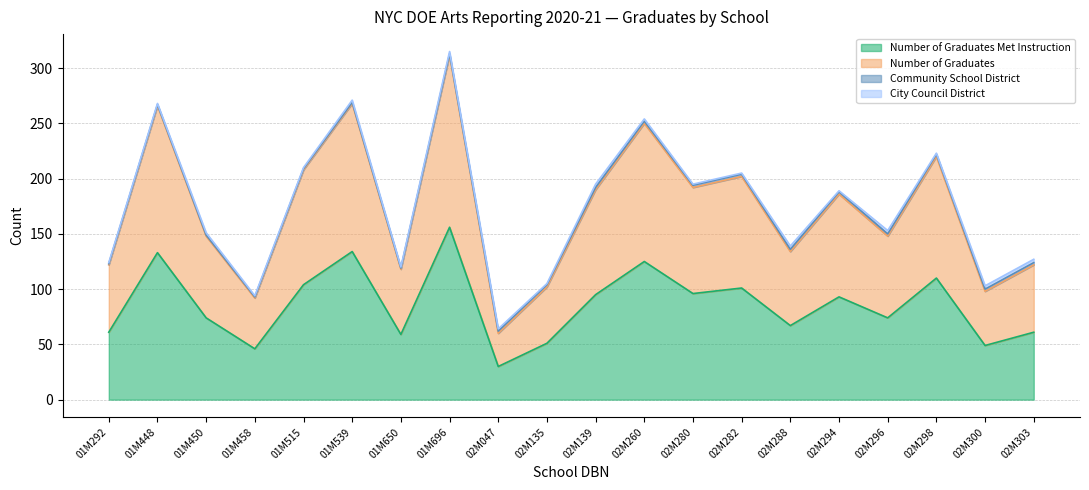

Does the chart have visible grid lines?

Yes